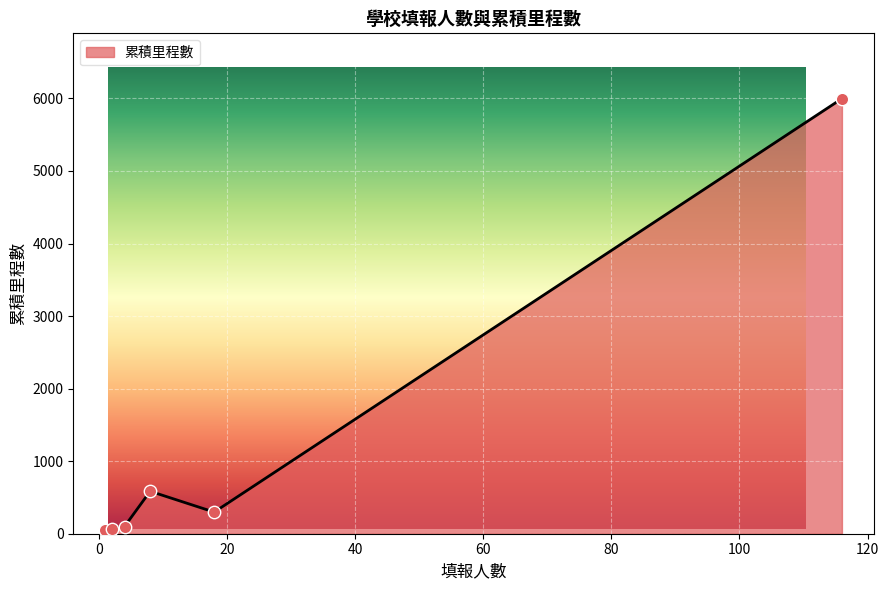

True or false: the data has more than 0 interior local peaks.

True